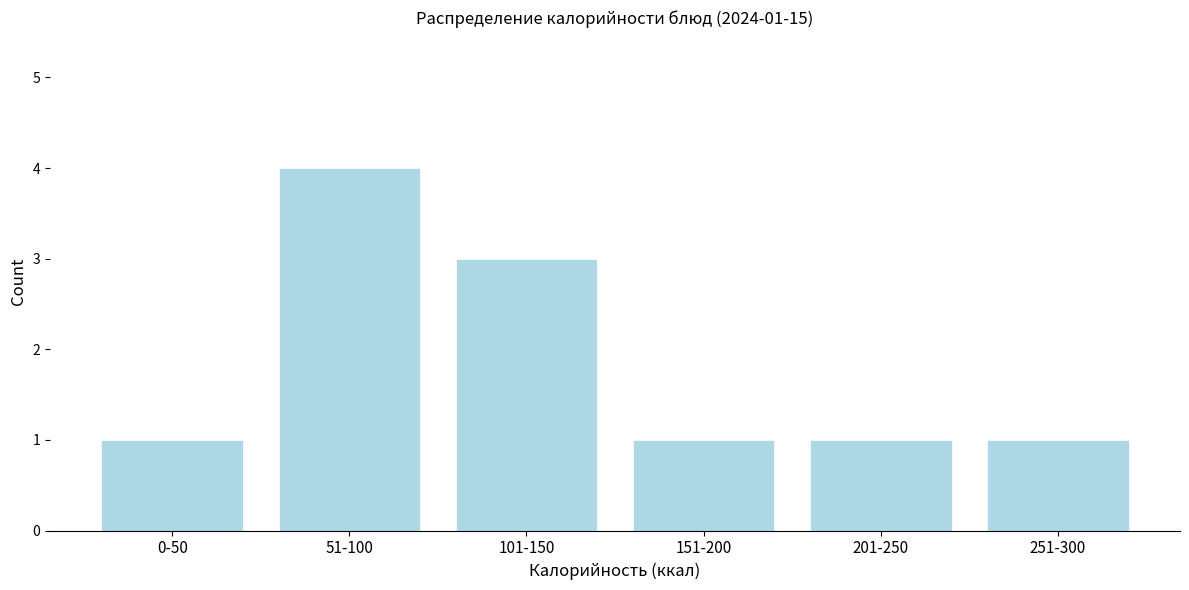

Reading left to right, list all the values displayed in this chart.

0-50=1	51-100=4	101-150=3	151-200=1	201-250=1	251-300=1